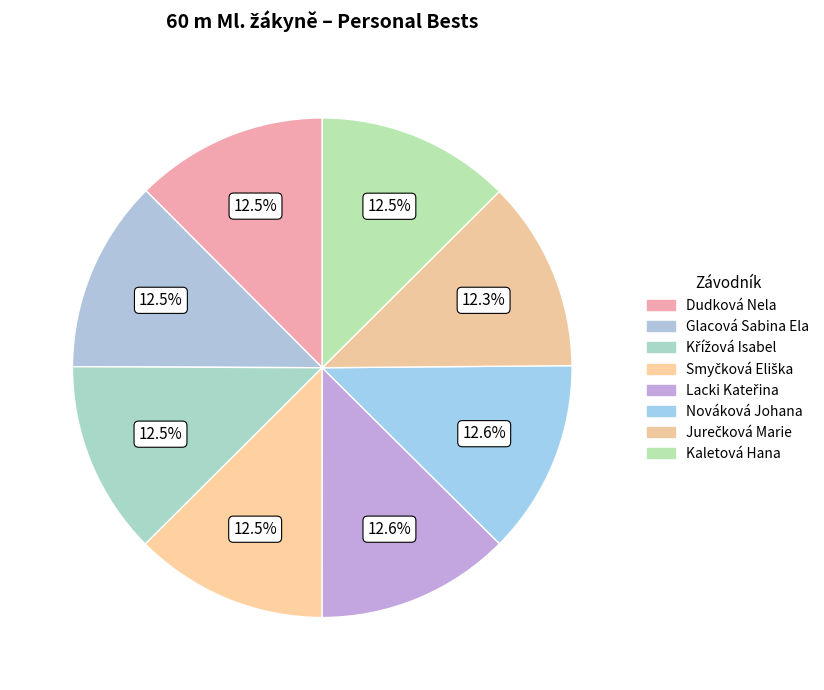

Do Kaletová Hana and Jurečková Marie together represent more than half of the pie?

No